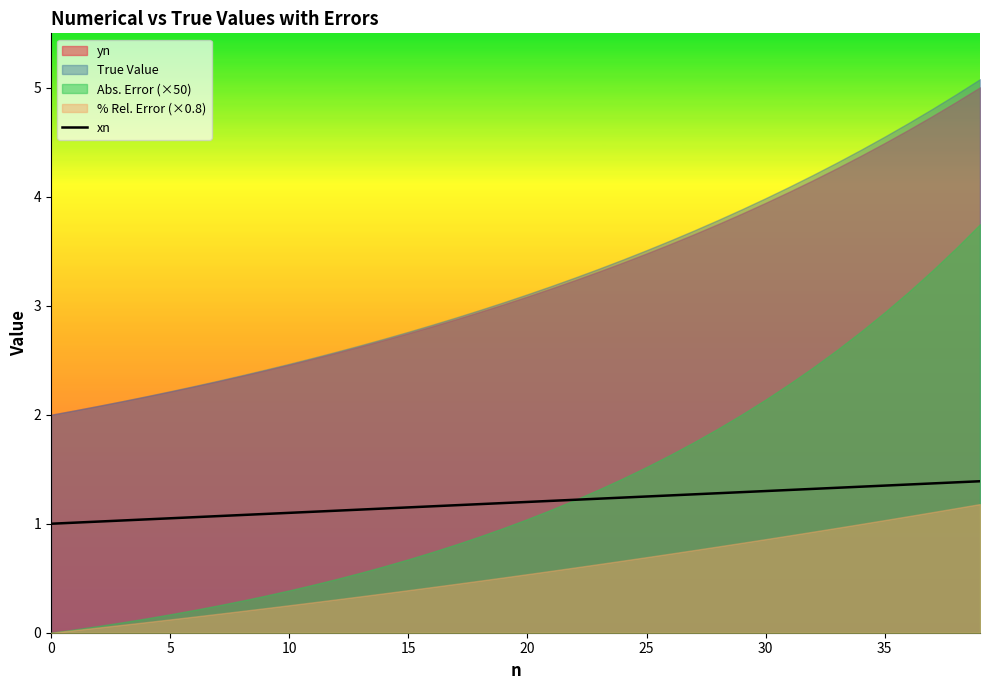

What is the maximum value for xn?

1.4